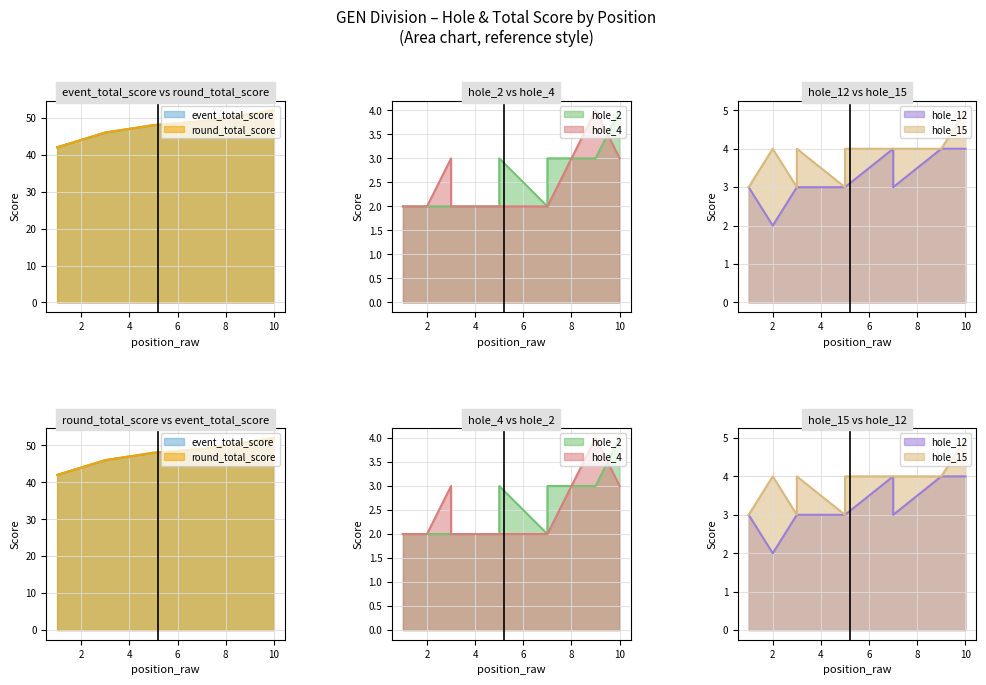

Is the value of round_total_score at 3 greater than the value of hole_2 at 3?

Yes